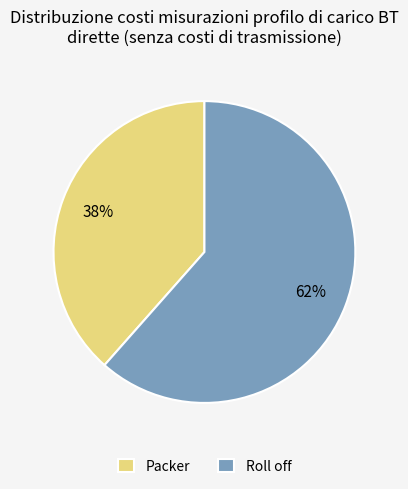

To the nearest percent, what portion does Roll off represent?

62%